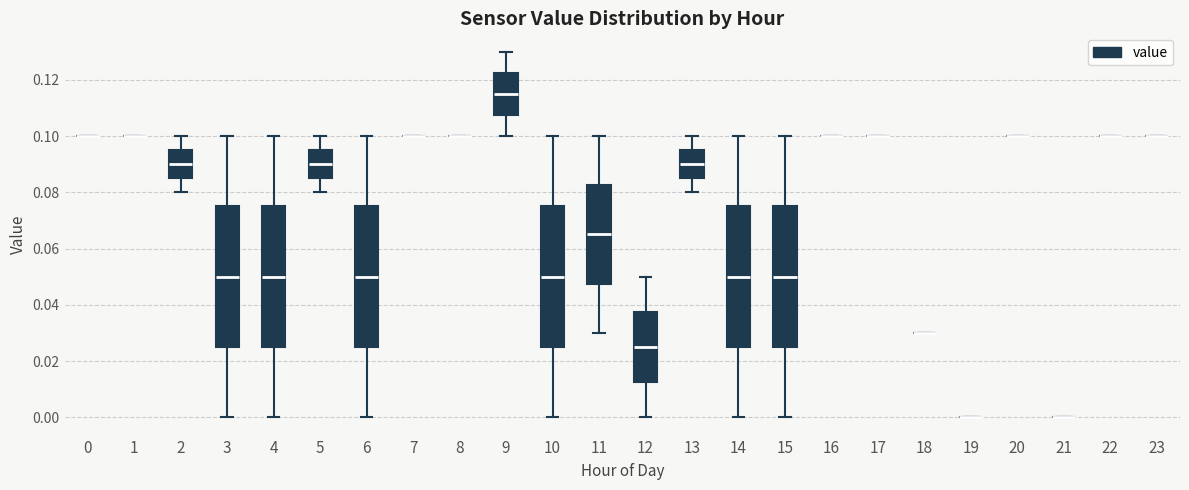

Reading left to right, read every box against the y-axis: the position of its median line, the range the box covers, and the ends of its whiskers. The values are not printed on the chart, so give them approximately, as read against the axis.

0: box collapsed to a line at 0.100, whiskers 0.100 to 0.100
1: box collapsed to a line at 0.100, whiskers 0.100 to 0.100
2: median 0.090, box 0.086 to 0.096, whiskers 0.080 to 0.100
3: median 0.050, box 0.026 to 0.076, whiskers 0.000 to 0.100
4: median 0.050, box 0.026 to 0.076, whiskers 0.000 to 0.100
5: median 0.090, box 0.086 to 0.096, whiskers 0.080 to 0.100
6: median 0.050, box 0.026 to 0.076, whiskers 0.000 to 0.100
7: box collapsed to a line at 0.100, whiskers 0.100 to 0.100
8: box collapsed to a line at 0.100, whiskers 0.100 to 0.100
9: median 0.116, box 0.108 to 0.122, whiskers 0.100 to 0.130
10: median 0.050, box 0.026 to 0.076, whiskers 0.000 to 0.100
11: median 0.066, box 0.048 to 0.082, whiskers 0.030 to 0.100
12: median 0.026, box 0.012 to 0.038, whiskers 0.000 to 0.050
13: median 0.090, box 0.086 to 0.096, whiskers 0.080 to 0.100
14: median 0.050, box 0.026 to 0.076, whiskers 0.000 to 0.100
15: median 0.050, box 0.026 to 0.076, whiskers 0.000 to 0.100
16: box collapsed to a line at 0.100, whiskers 0.100 to 0.100
17: box collapsed to a line at 0.100, whiskers 0.100 to 0.100
18: box collapsed to a line at 0.030, whiskers 0.030 to 0.030
19: box collapsed to a line at 0.000, whiskers 0.000 to 0.000
20: box collapsed to a line at 0.100, whiskers 0.100 to 0.100
21: box collapsed to a line at 0.000, whiskers 0.000 to 0.000
22: box collapsed to a line at 0.100, whiskers 0.100 to 0.100
23: box collapsed to a line at 0.100, whiskers 0.100 to 0.100